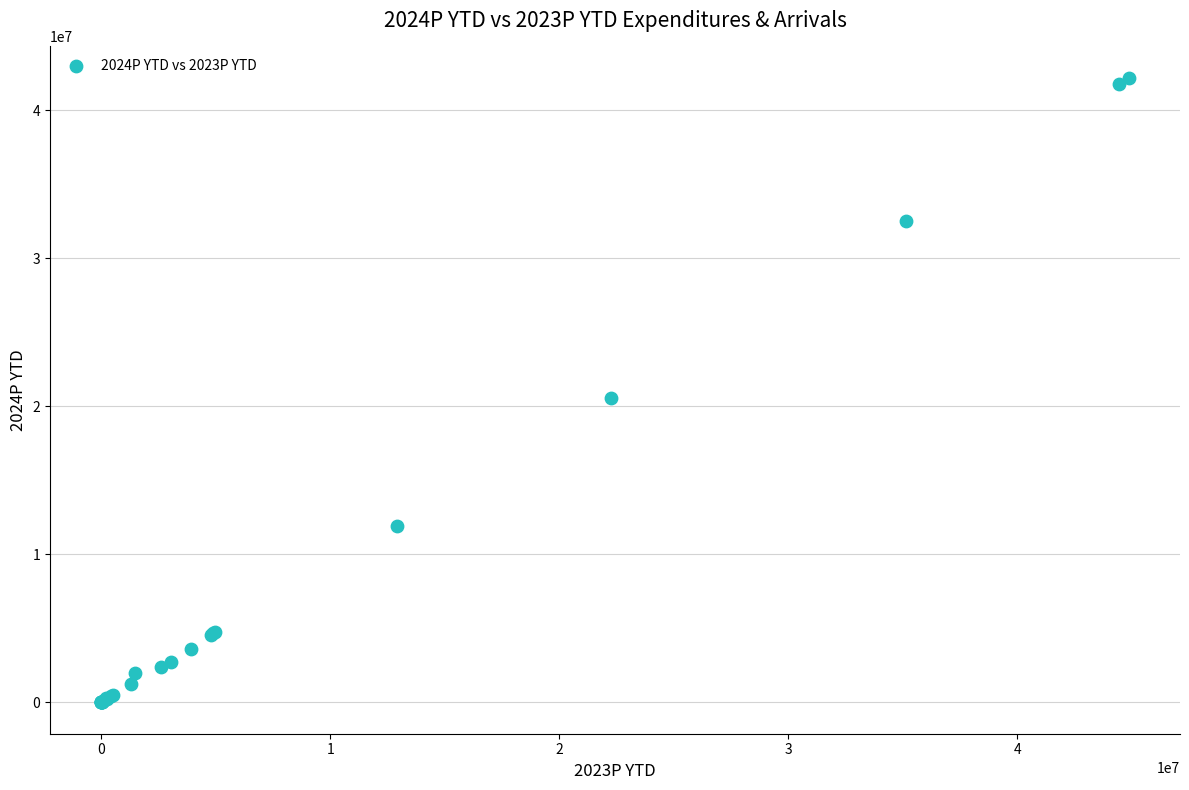

What Y value in the scatter plot is closest to 21095525?

20549966.5